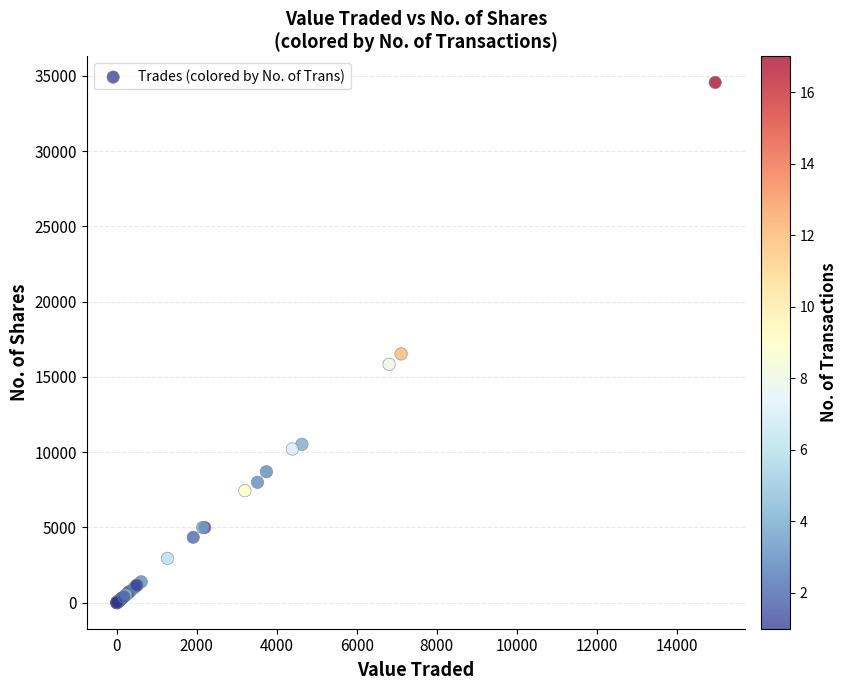

What Y value in the scatter plot is closest to 17283?

16533